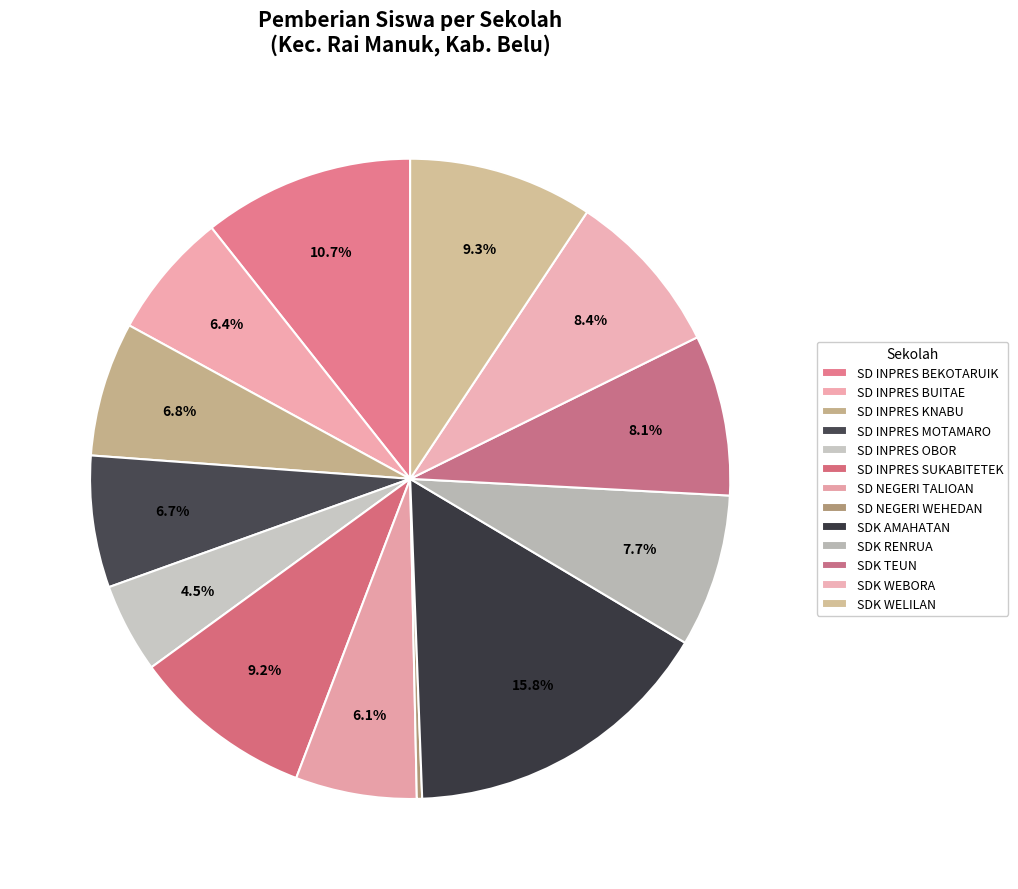

How many segments does this pie chart have?

13